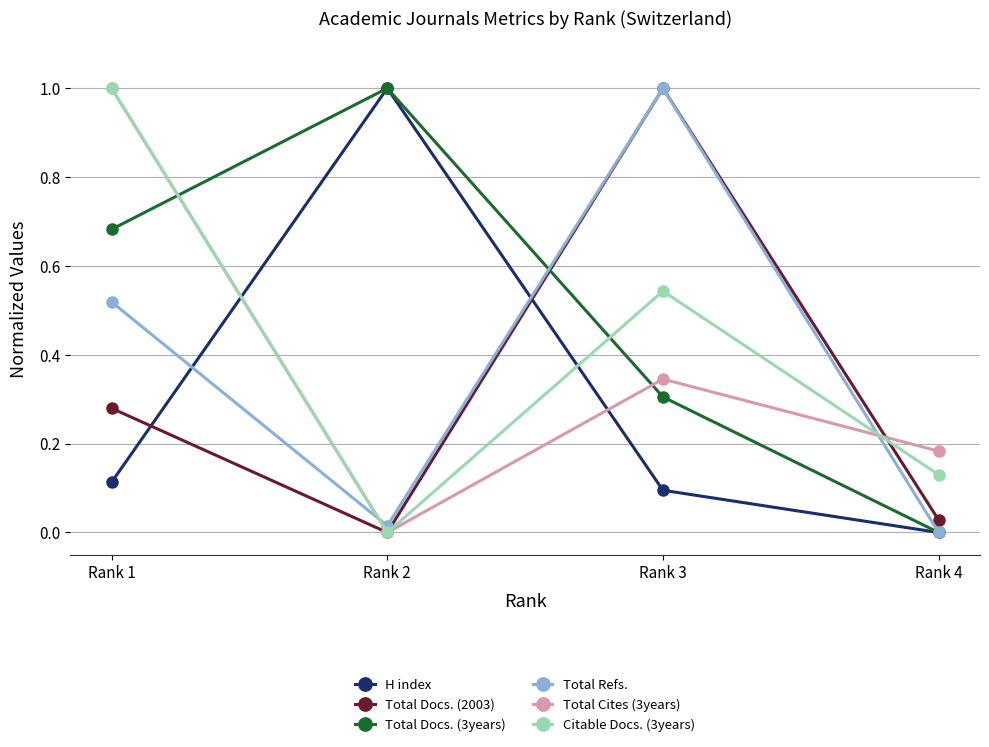

How many times do Citable Docs. (3years) and Total Docs. (3years) cross each other?

2